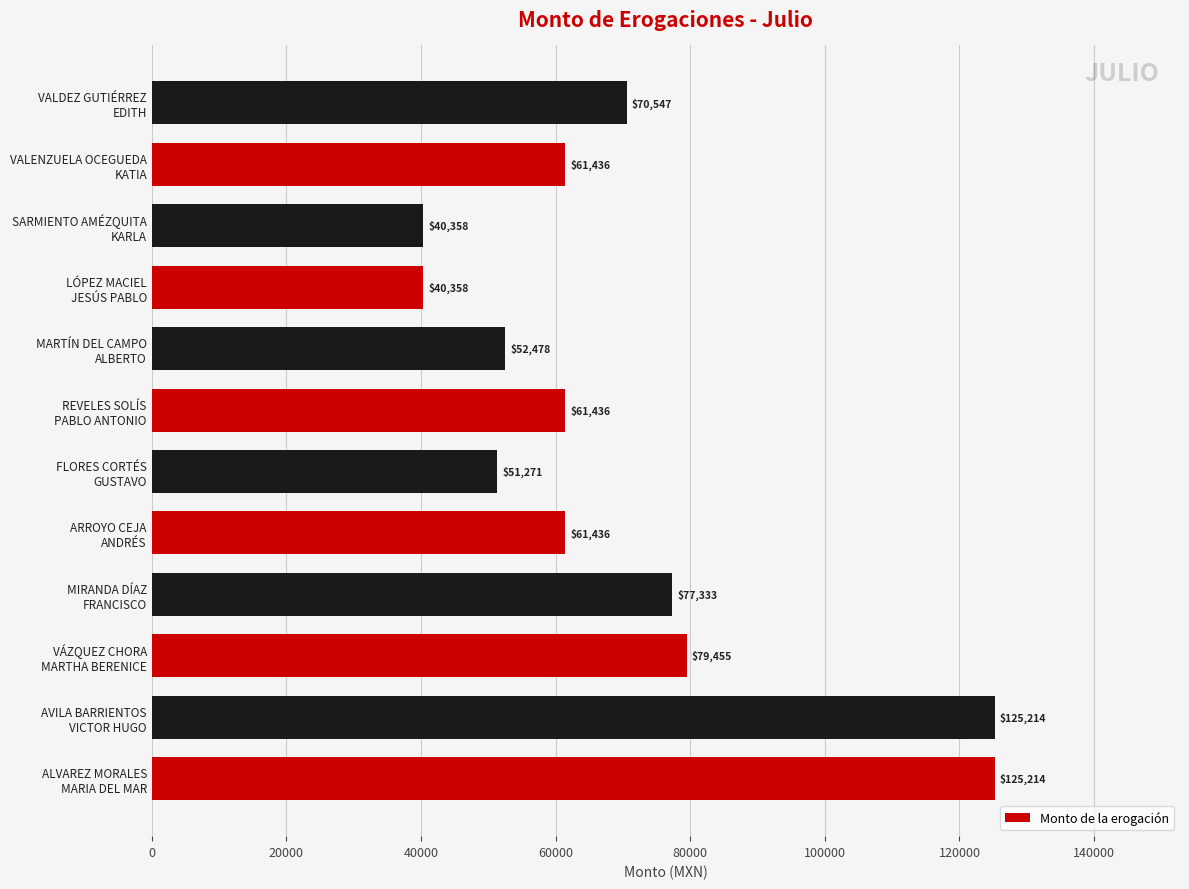

What is the maximum value shown in the chart?

125213.9